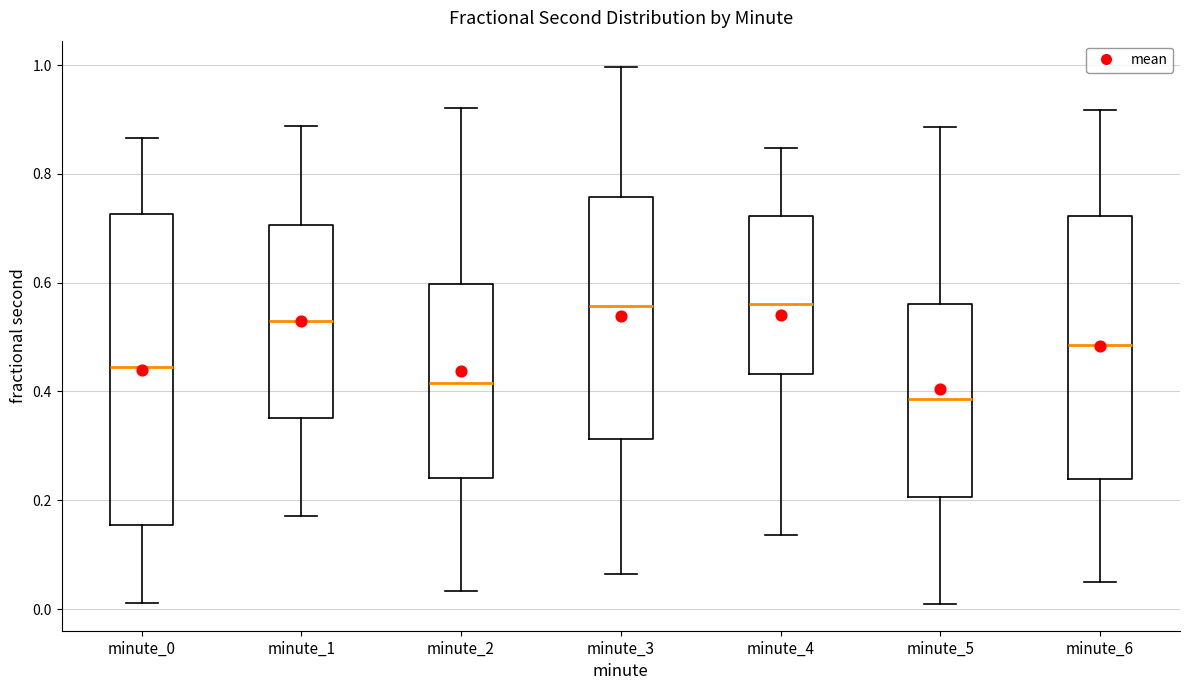

Which box is the tallest, from its lower edge to its upper edge?

minute_0